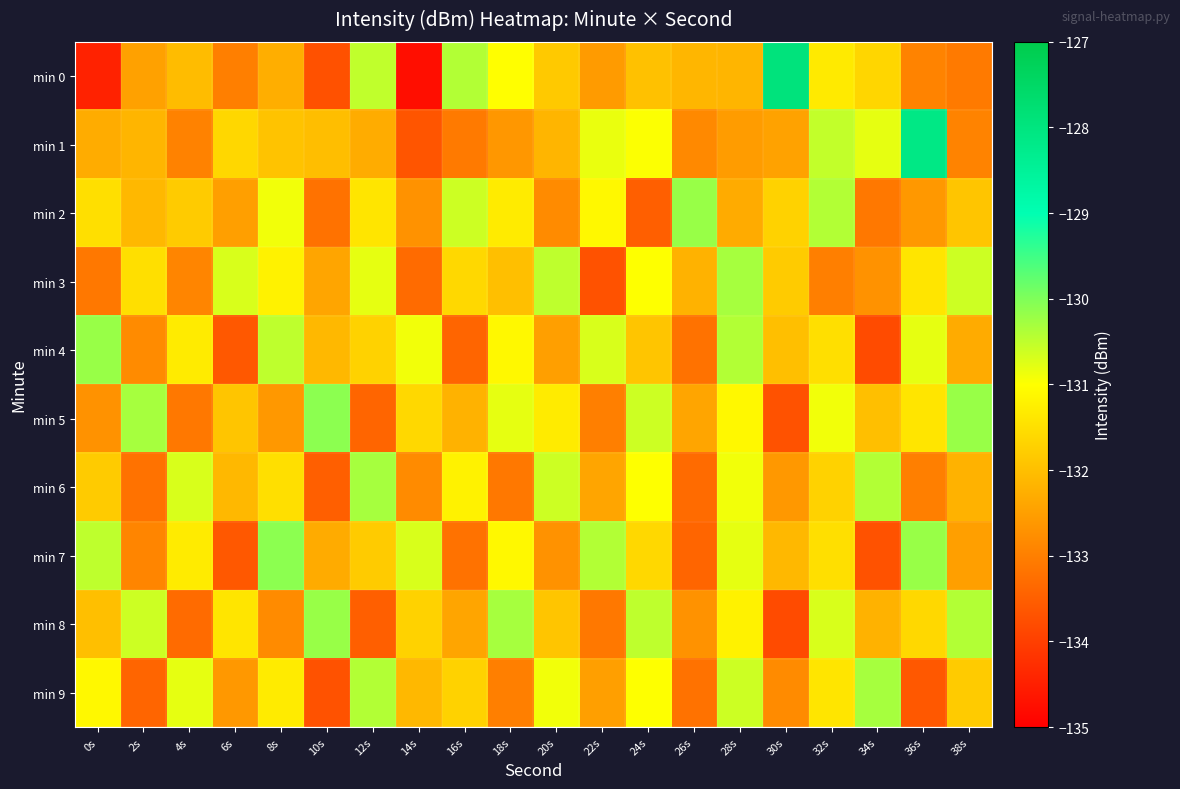

How many data points does each series have?

20